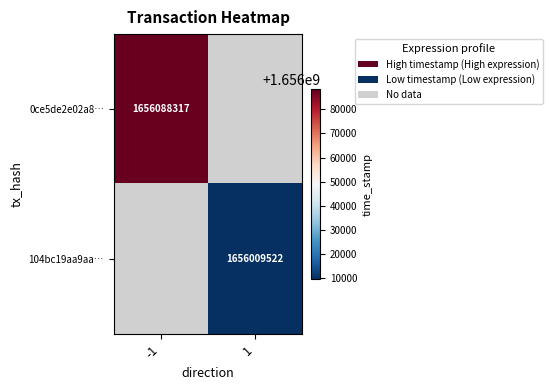

The value of 0ce5de2e02a8… at -1 is 1656088317. True or false?

True